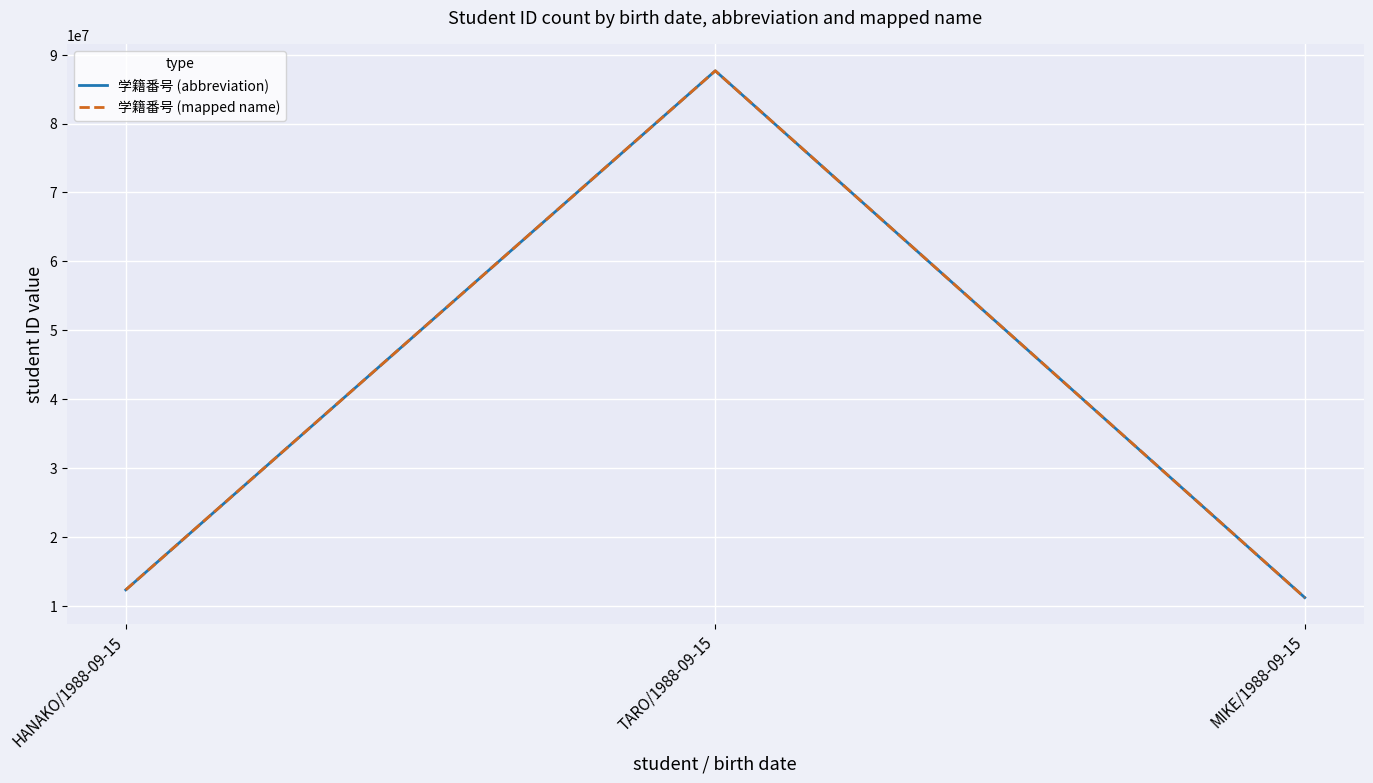

What is the minimum value for 学籍番号 (abbreviation)?

11223344